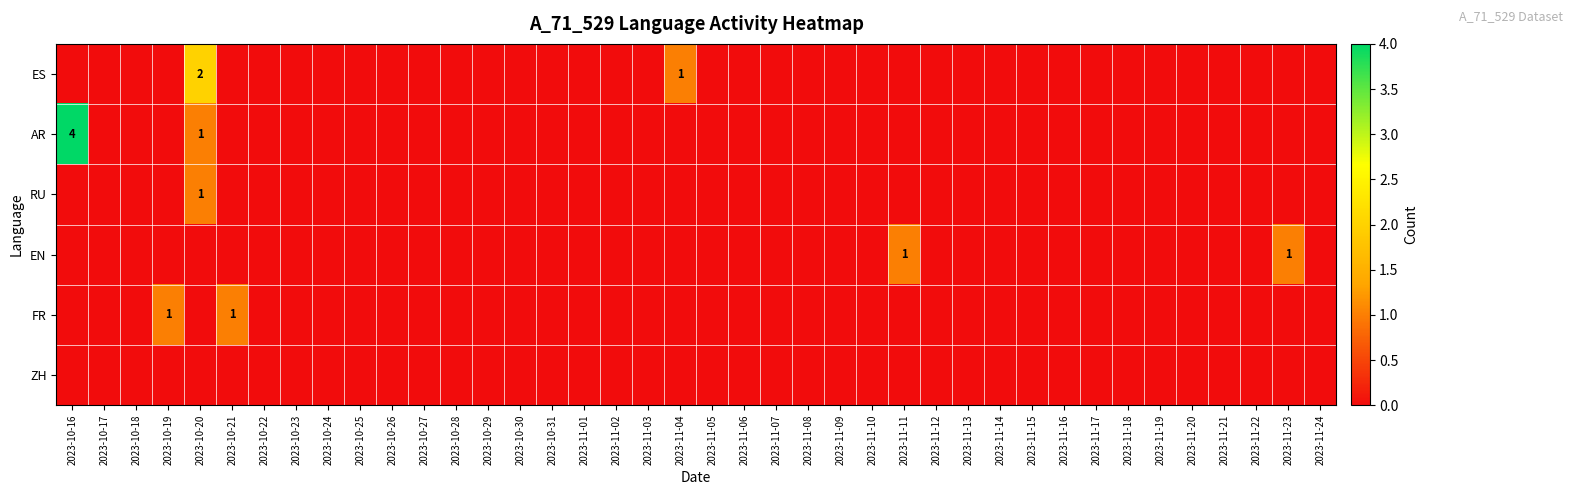

Rank the series by their maximum value, from lowest to highest.

ZH, RU, EN, FR, ES, AR